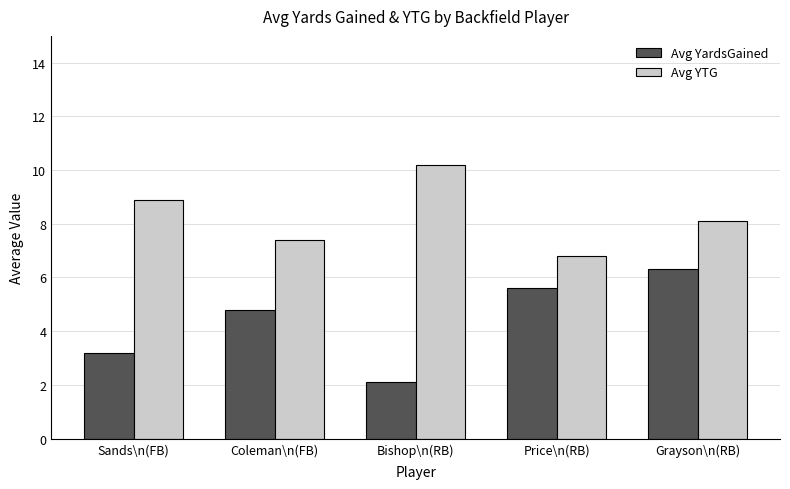

List the series in order of their peak value, lowest first.

Avg YardsGained, Avg YTG